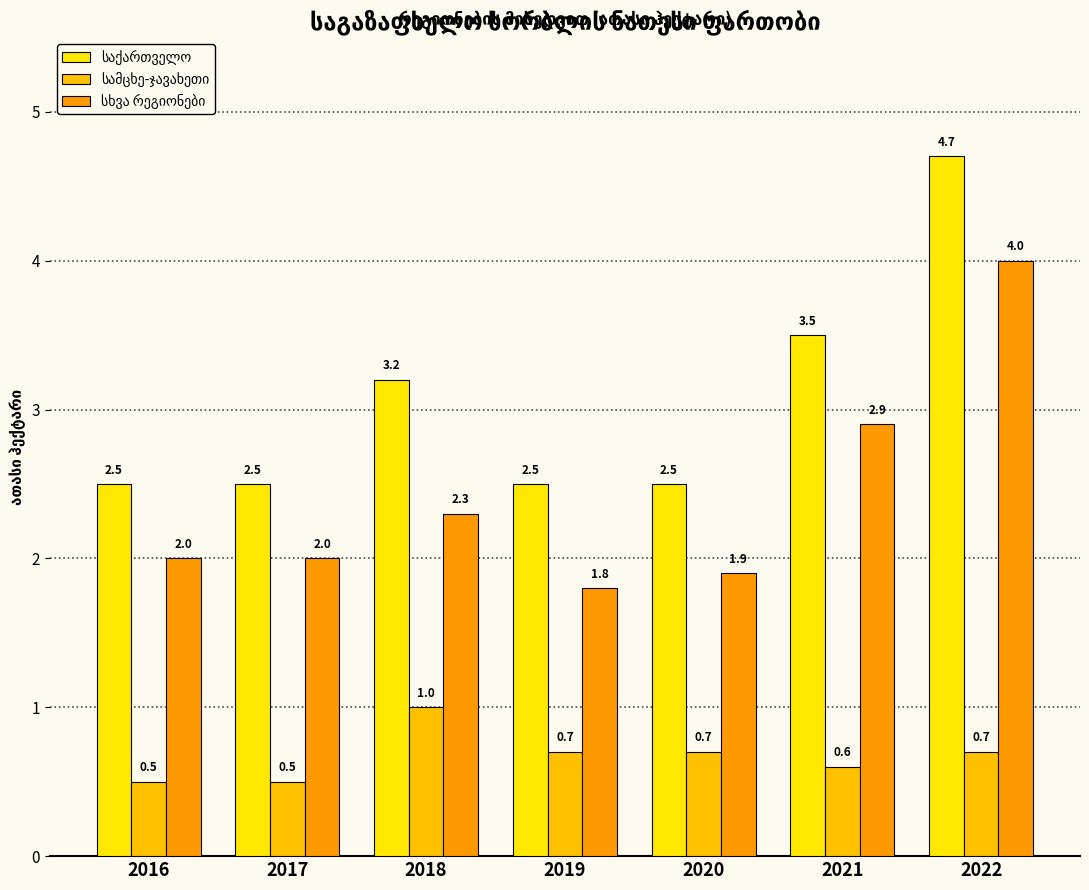

Rank the categories by სხვა რეგიონები value from highest to lowest.

2022, 2021, 2018, 2016, 2017, 2020, 2019